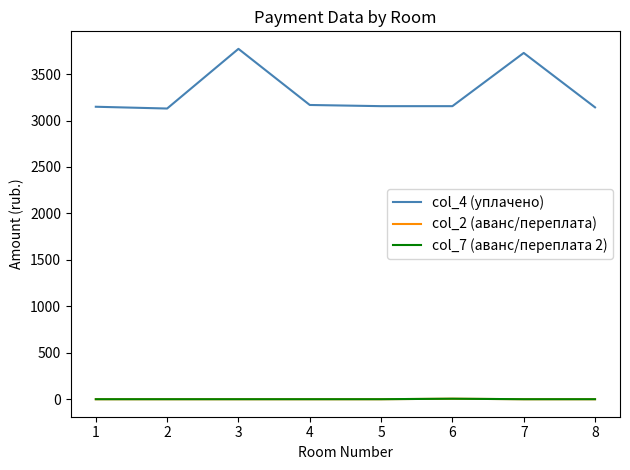

Reading right to left, list all the values displayed in this chart.

col_4 (уплачено): 3141.8	3727.6	3154.6	3154.6	3167.3	3771.5	3129.1	3148.2
col_2 (аванс/переплата): 0.0	0.0	5.3	0.0	0.0	0.0	0.0	0.0
col_7 (аванс/переплата 2): 0.0	0.0	5.3	0.0	0.0	0.0	0.0	0.0